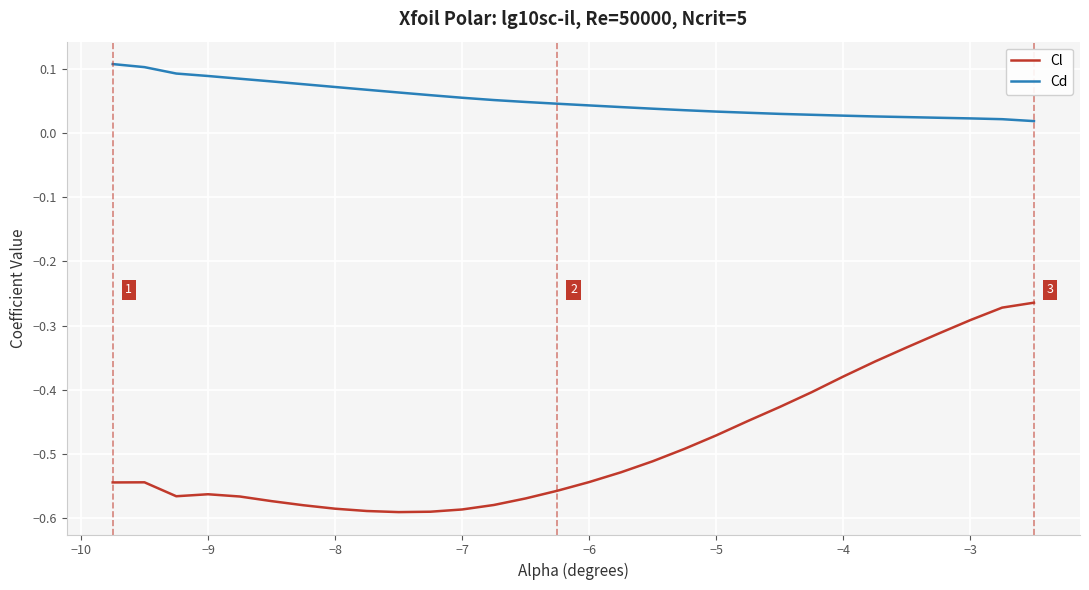

How many distinct data groups are displayed?

2